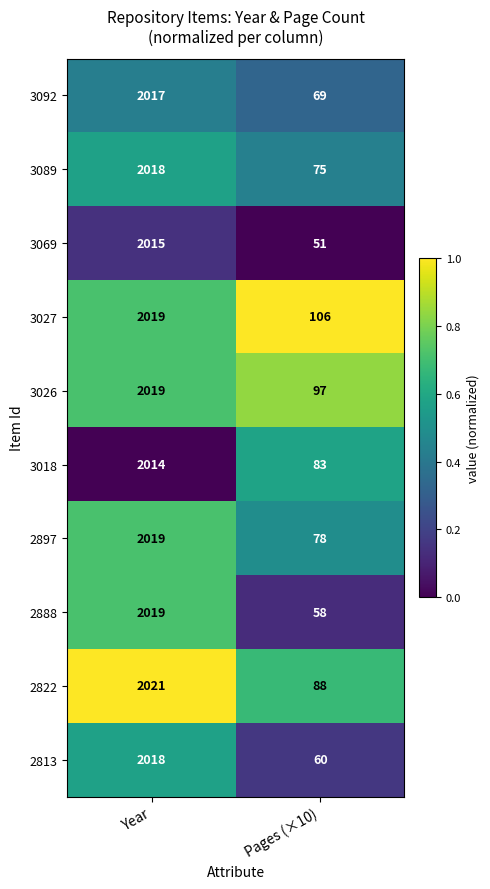

How many series are shown in this chart?

10